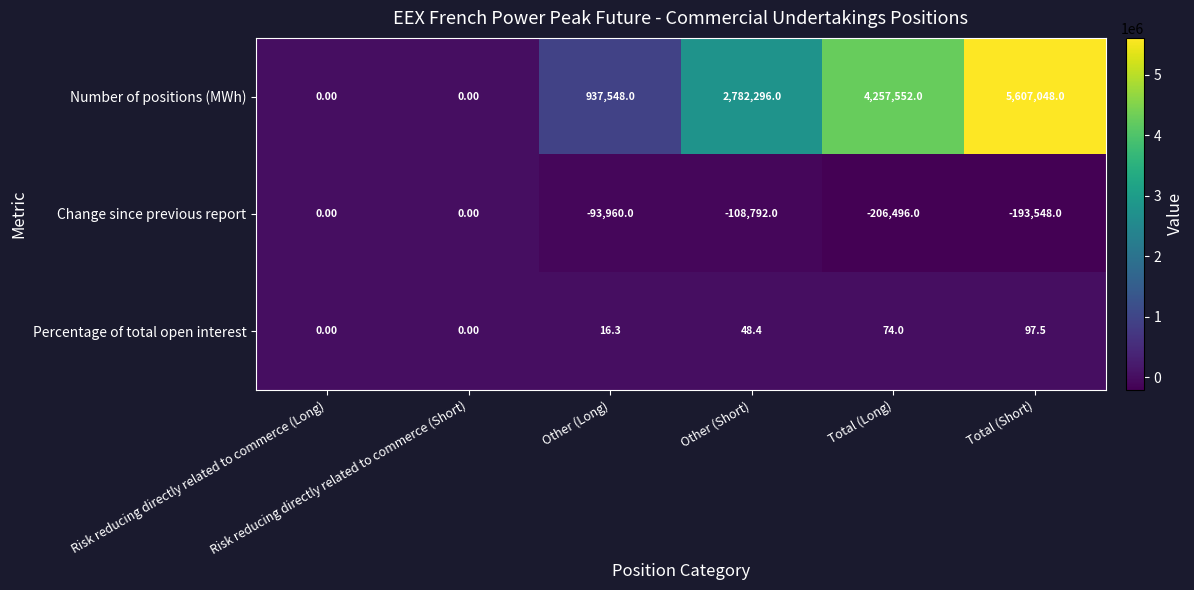

Which series has the largest total across all categories?

Number of positions (MWh)